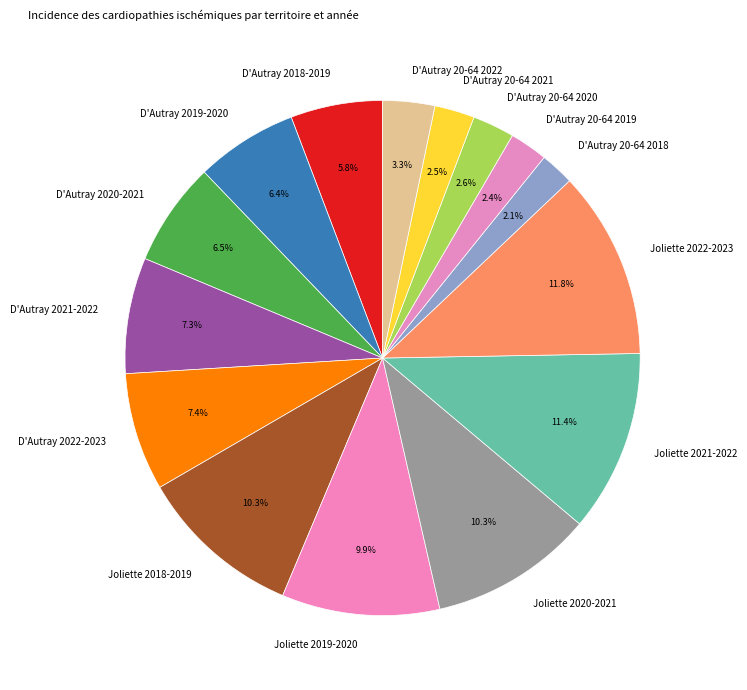

To the nearest percent, what portion does Joliette 2019-2020 represent?

10%